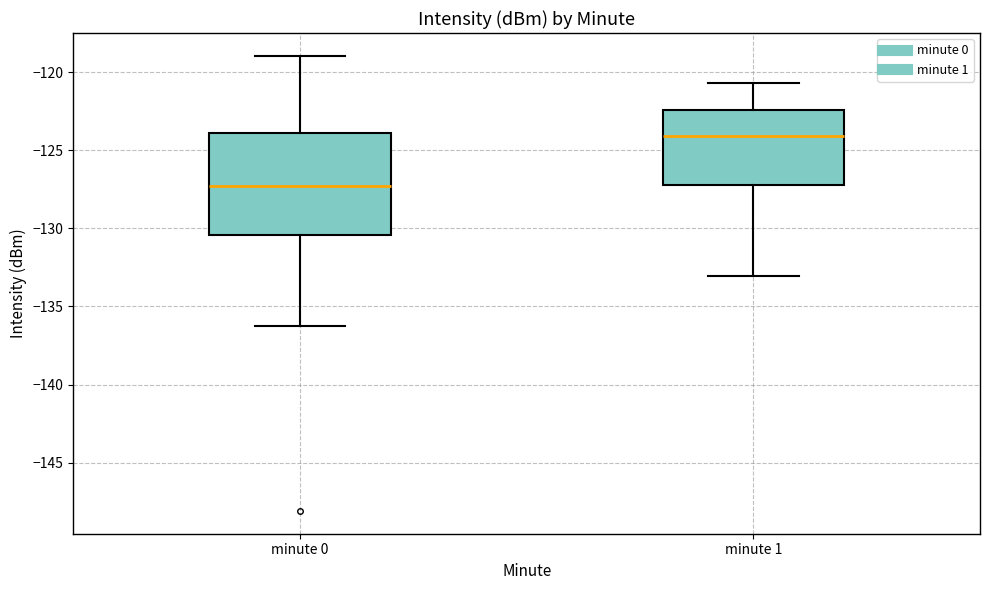

Which box's median line is the lowest?

minute 0